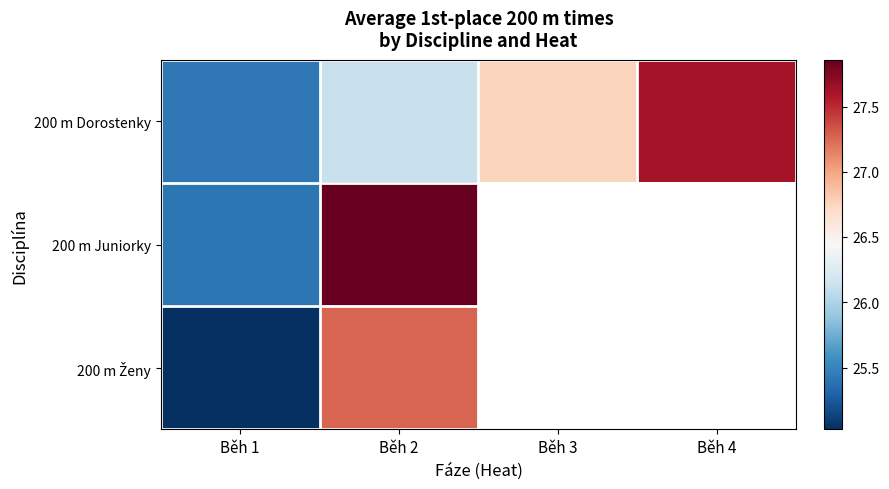

Which series changed the most between Běh 1 and Běh 2?

200 m Juniorky